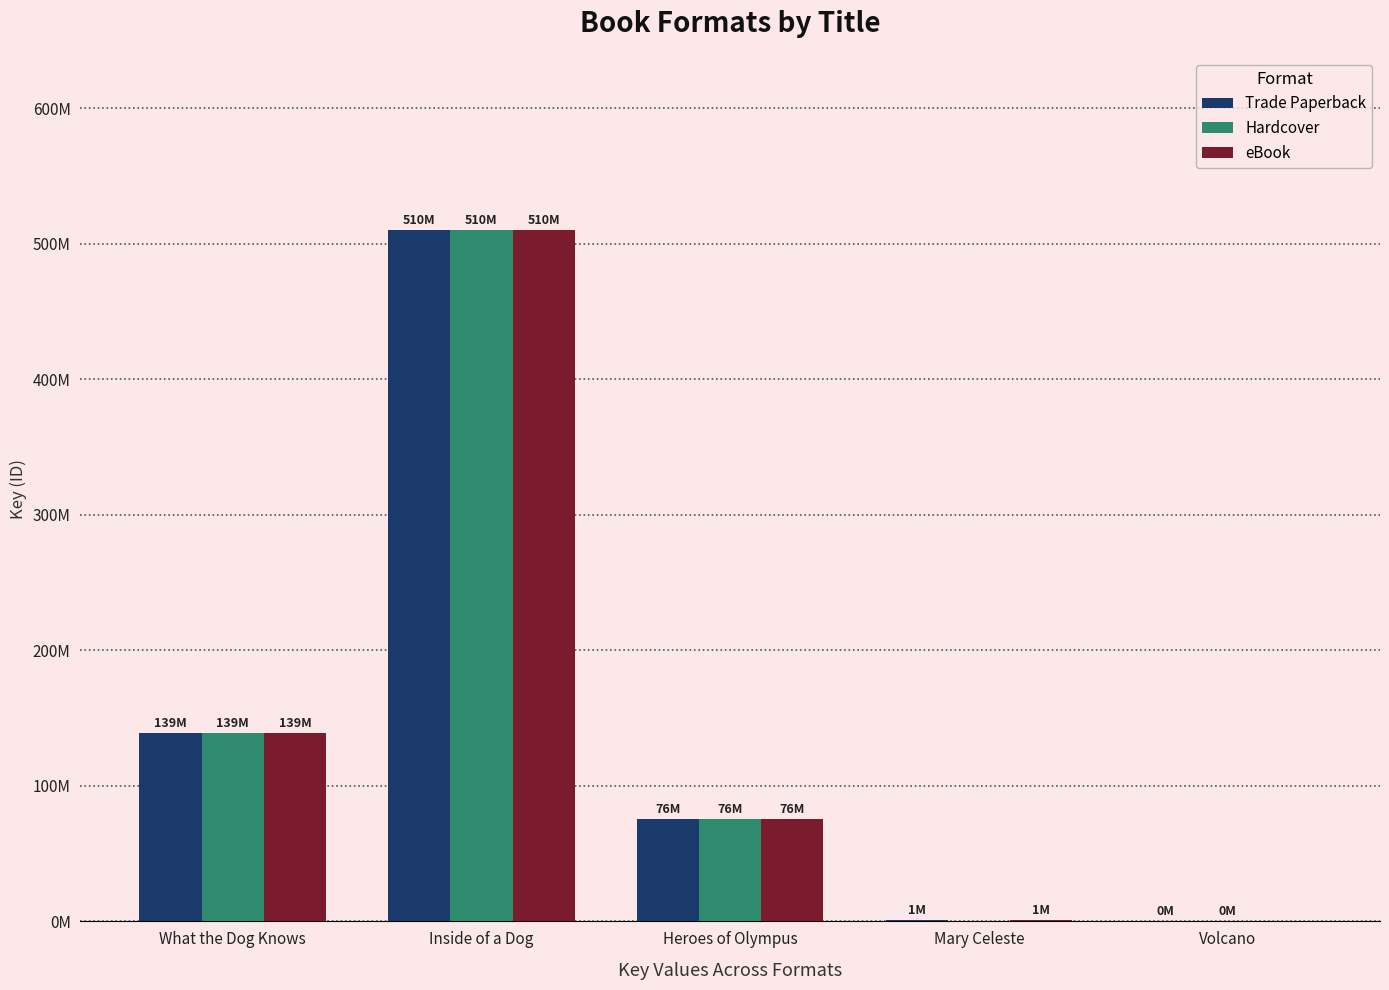

What are all the series names shown in the legend?

Trade Paperback, Hardcover, eBook